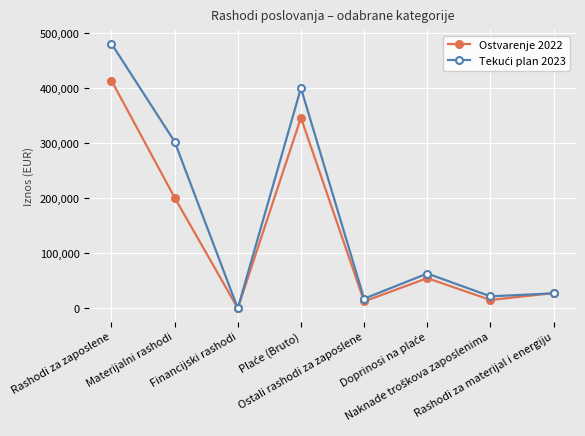

What is the value of the Ostvarenje 2022 point at the 1st from the left?

414249.3